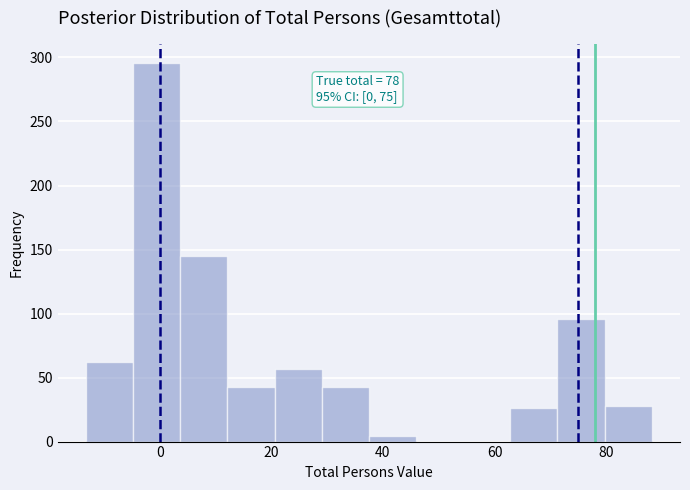

Over which range of the x-axis is the bar tallest?

-4 to 4